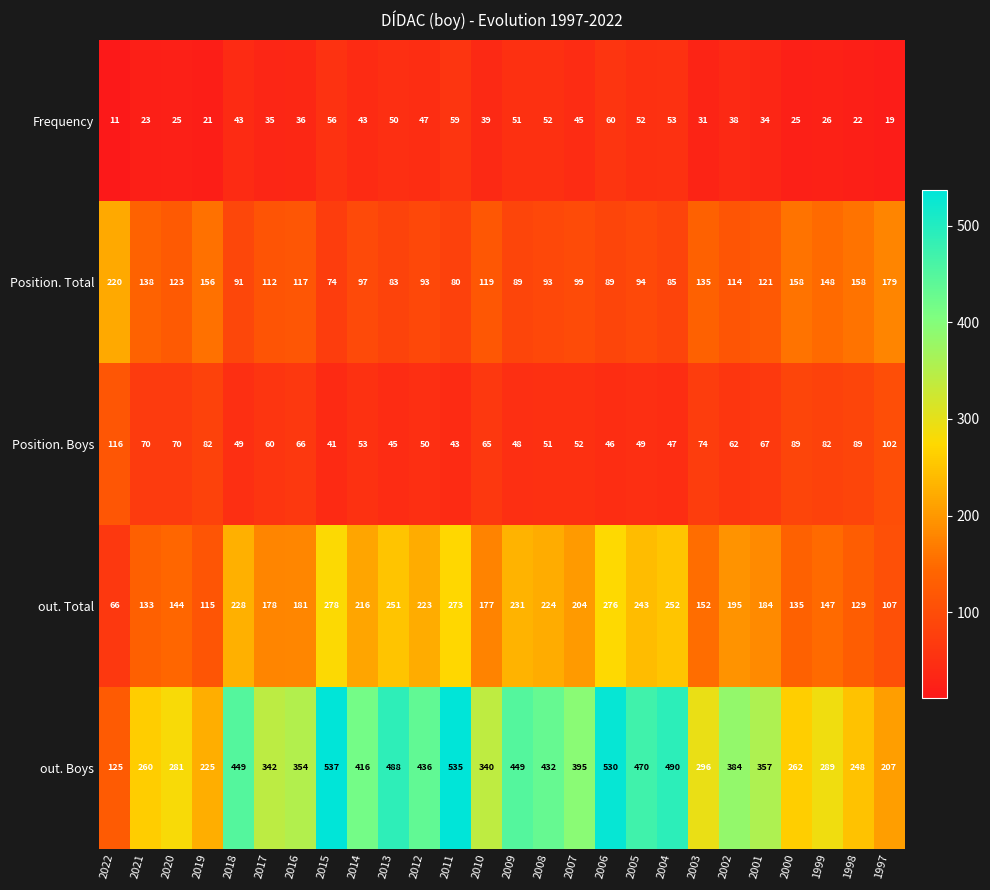

How many data points in Position. Boys are less than 62?

13